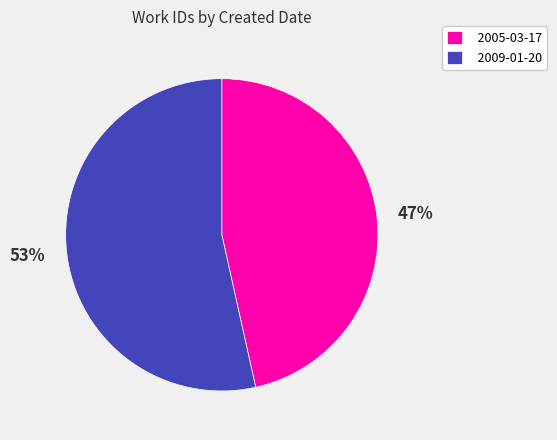

How many segments does this pie chart have?

2